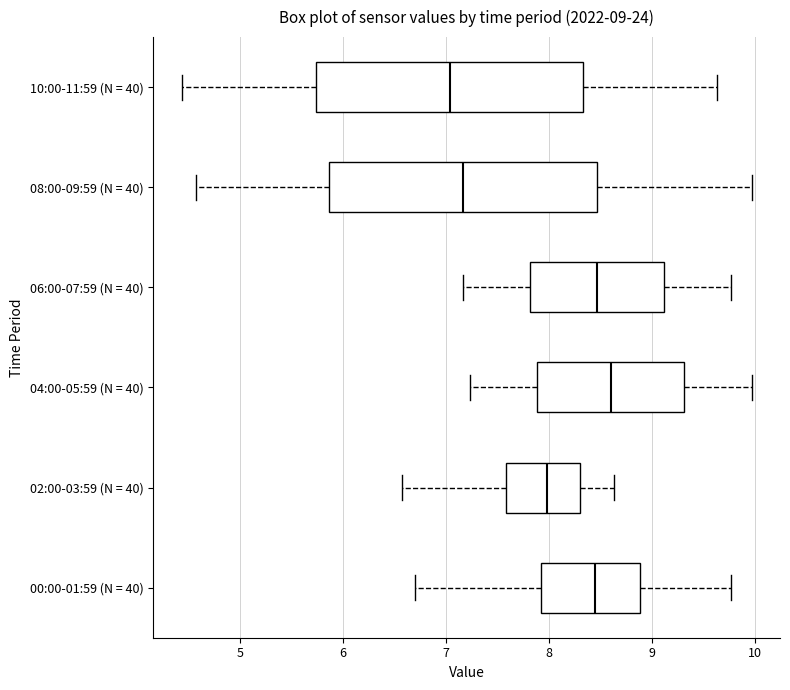

Which box's median line is the furthest to the left?

10:00-11:59 (N = 40)